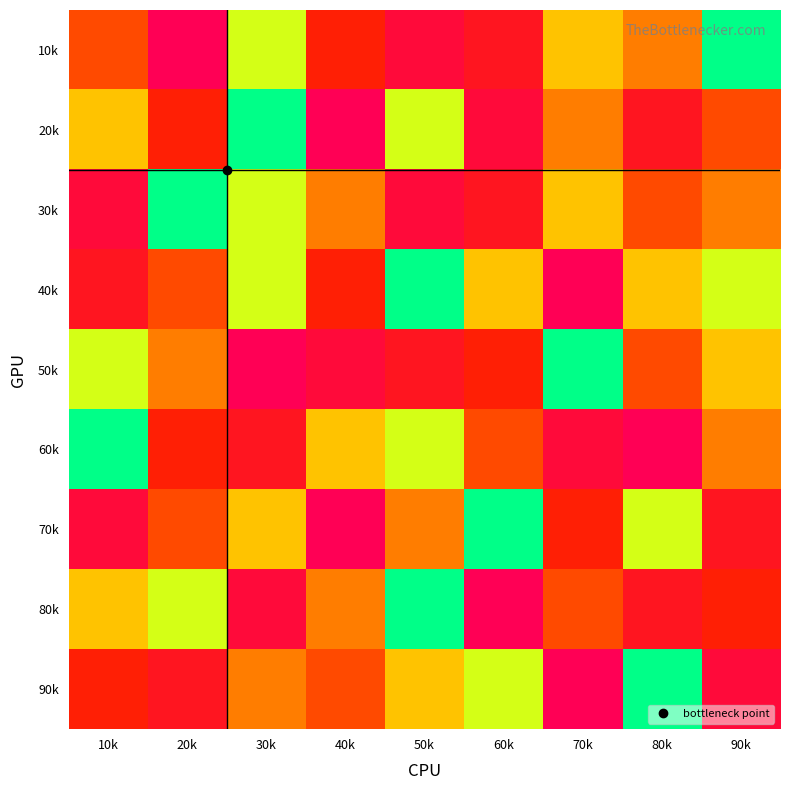

Count the number of categories in the chart.

9